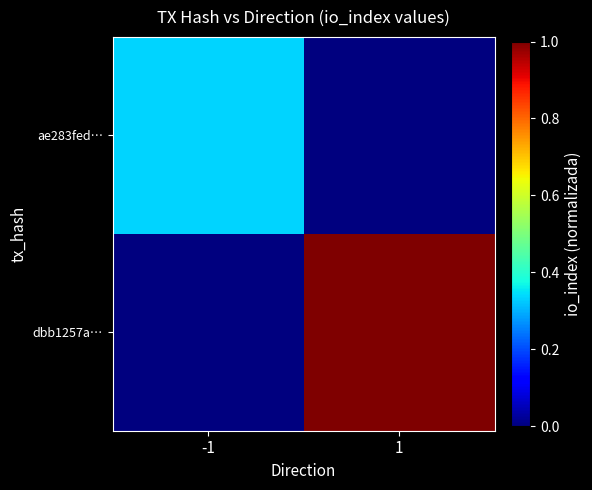

What is the difference between the highest and lowest values at 1?

1.0